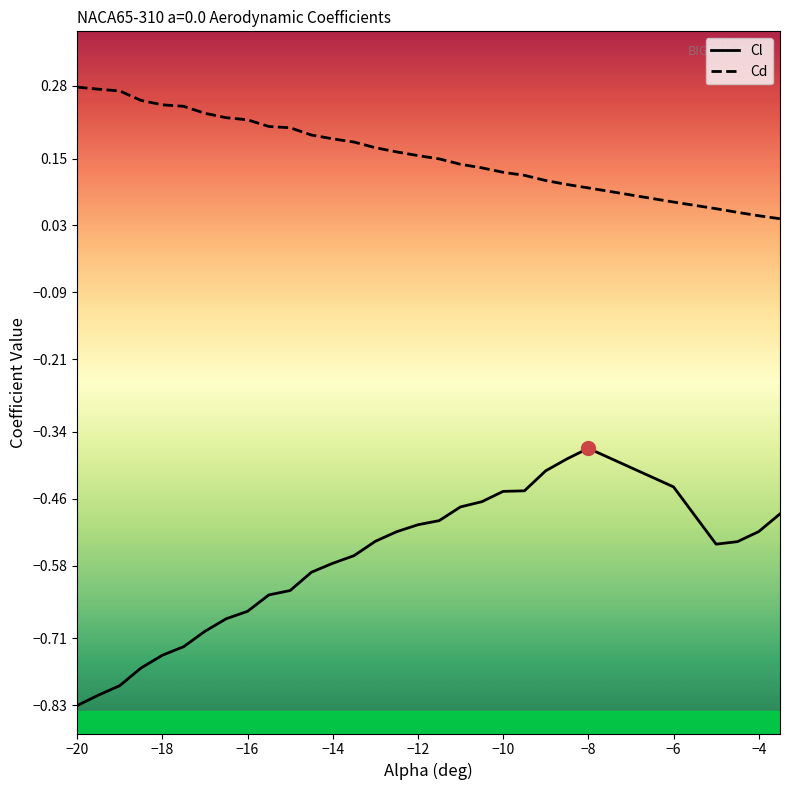

Reading left to right, extract all data points from this chart.

Cl: -20=-0.8	-19.5=-0.8	-19=-0.8	-18.5=-0.8	-18=-0.7	-17.5=-0.7	-17=-0.7	-16.5=-0.7	-16=-0.7	-15.5=-0.6	-15=-0.6	-14.5=-0.6	-14=-0.6	-13.5=-0.6	-13=-0.5	-12.5=-0.5	-12=-0.5	-11.5=-0.5	-11=-0.5	-10.5=-0.5	-10=-0.4	-9.5=-0.4	-9=-0.4	-8.5=-0.4	-8=-0.4	-6=-0.4	-5=-0.5	-4.5=-0.5	-4=-0.5	-3.5=-0.5
Cd: -20=0.3	-19.5=0.3	-19=0.3	-18.5=0.3	-18=0.2	-17.5=0.2	-17=0.2	-16.5=0.2	-16=0.2	-15.5=0.2	-15=0.2	-14.5=0.2	-14=0.2	-13.5=0.2	-13=0.2	-12.5=0.2	-12=0.2	-11.5=0.1	-11=0.1	-10.5=0.1	-10=0.1	-9.5=0.1	-9=0.1	-8.5=0.1	-8=0.1	-6=0.1	-5=0.1	-4.5=0.1	-4=0.0	-3.5=0.0